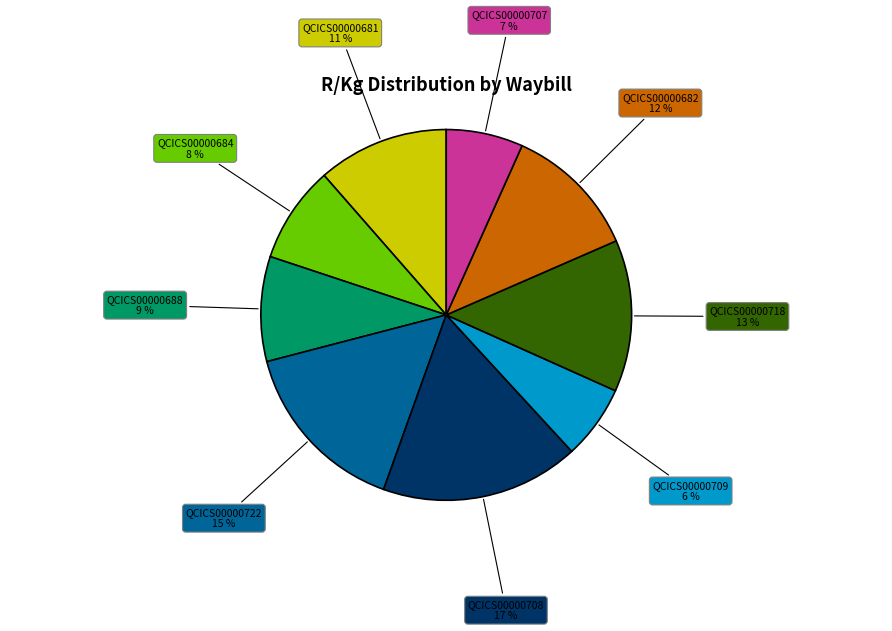

How many slices are in this pie chart?

9